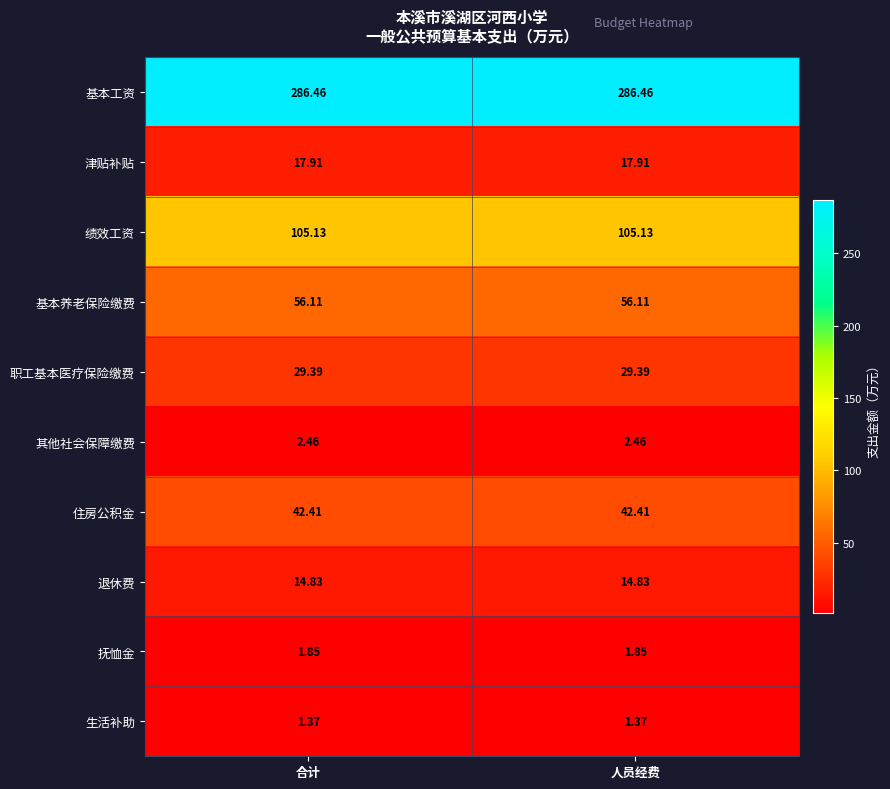

At 人员经费, list the series in order from largest to smallest.

基本工资, 绩效工资, 基本养老保险缴费, 住房公积金, 职工基本医疗保险缴费, 津贴补贴, 退休费, 其他社会保障缴费, 抚恤金, 生活补助